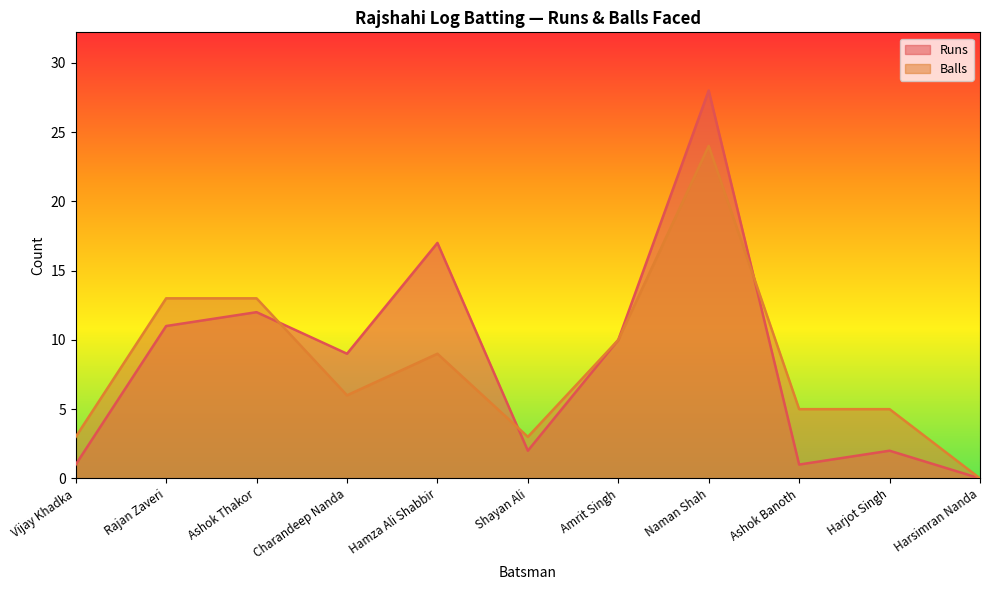

What is the maximum value for Balls?

24